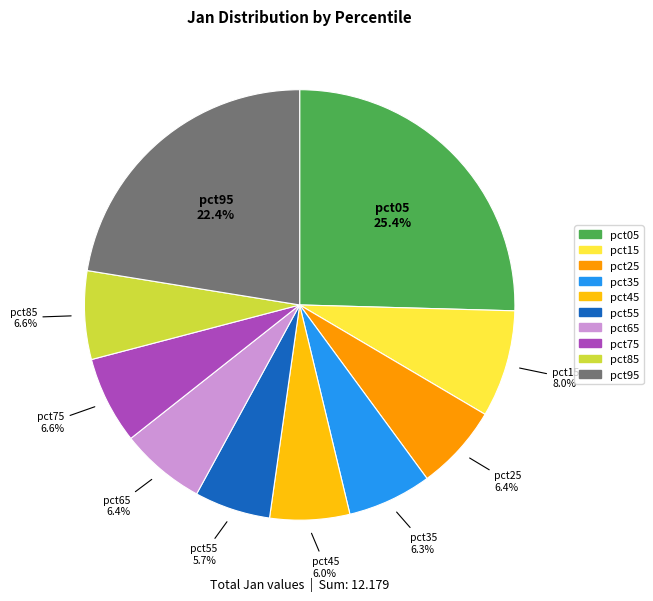

Is there any slice that represents more than half of the pie?

No